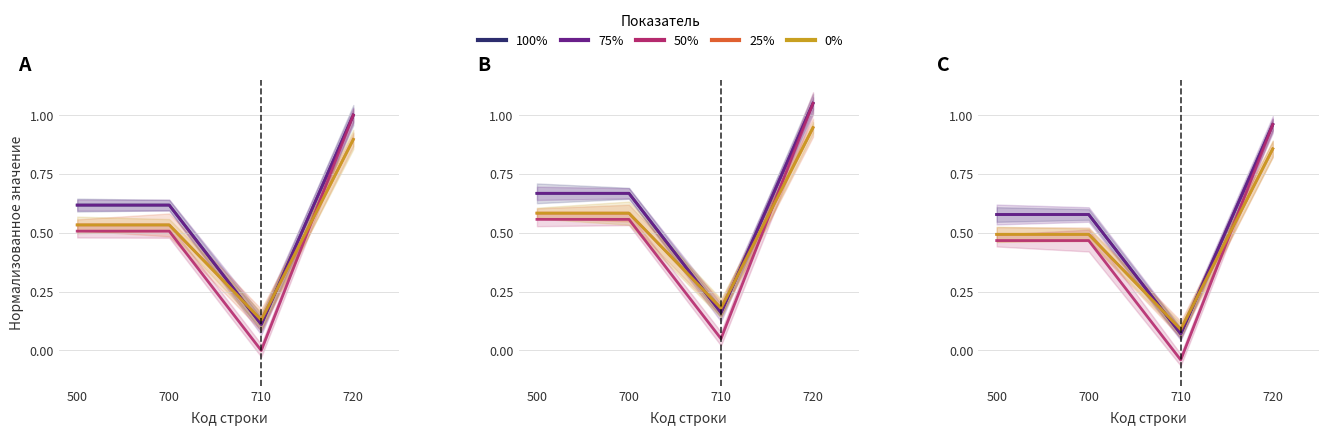

Is the value of 50% at 500 greater than the value of 25% at 720?

No